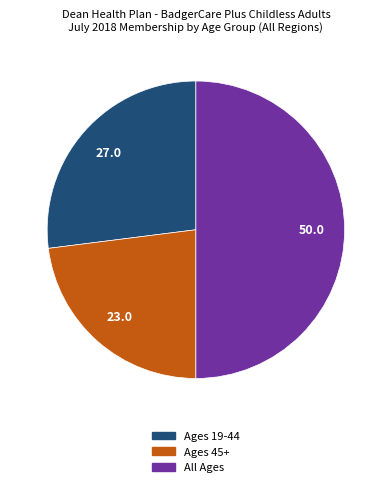

The Ages 45+ slice represents 23% of the pie. True or false?

True